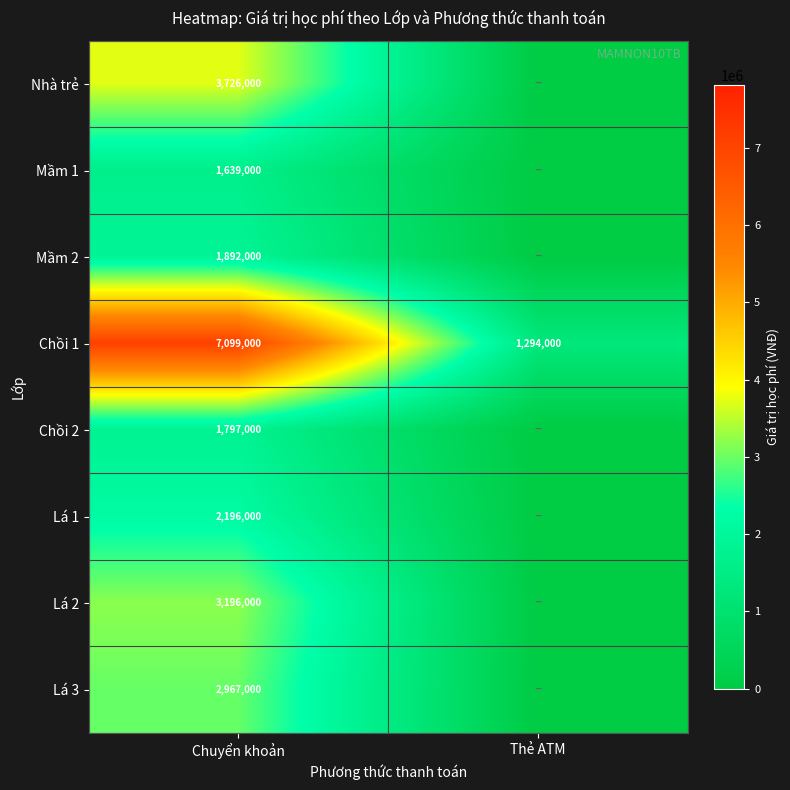

Rank the series at Chuyển khoản from lowest to highest value.

Mầm 1, Chồi 2, Mầm 2, Lá 1, Lá 3, Lá 2, Nhà trẻ, Chồi 1